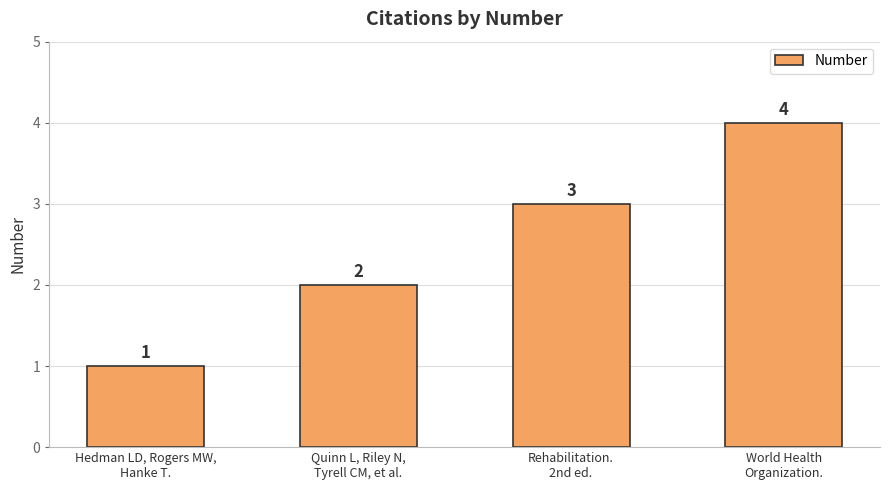

What is the sum of the values at Quinn L, Riley N,
Tyrell CM, et al. and World Health
Organization.?

6